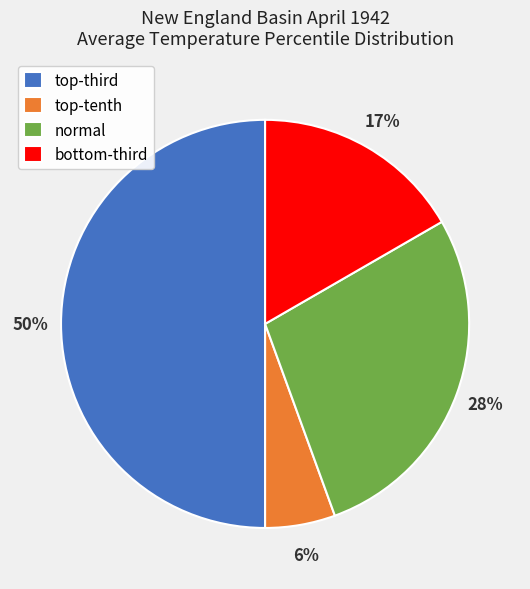

Which category has the smallest portion of the pie?

top-tenth